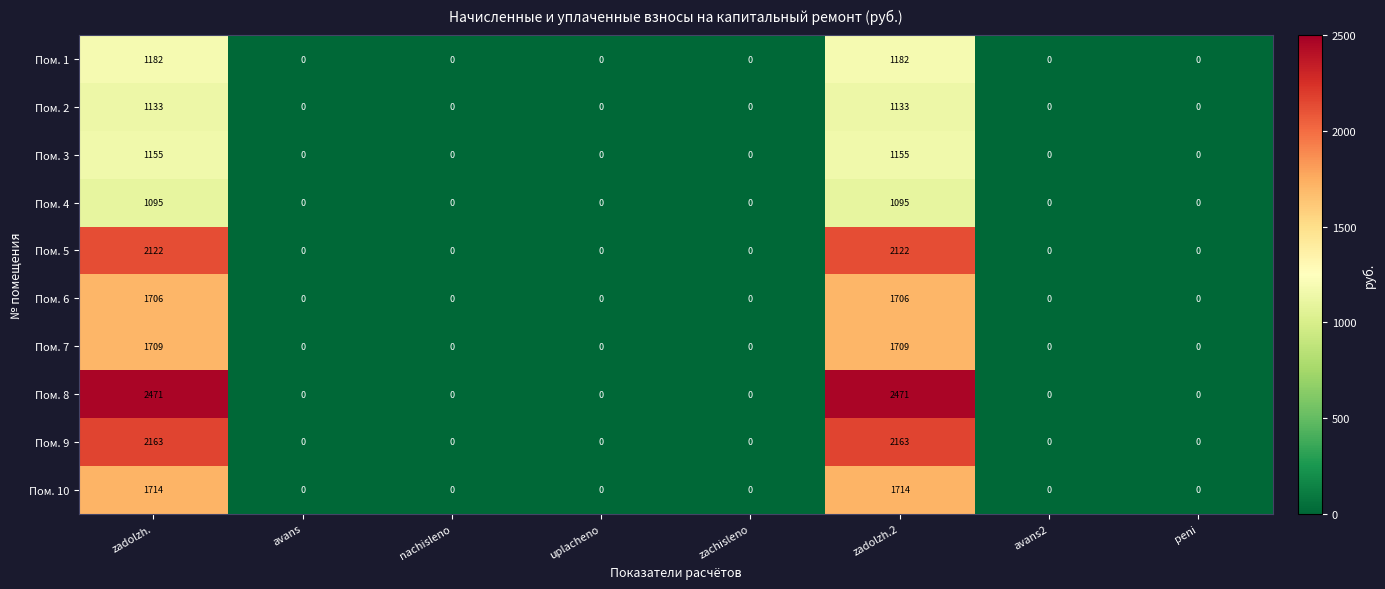

Read the Пом. 10 value at zadolzh.2, to the nearest 10.

1710